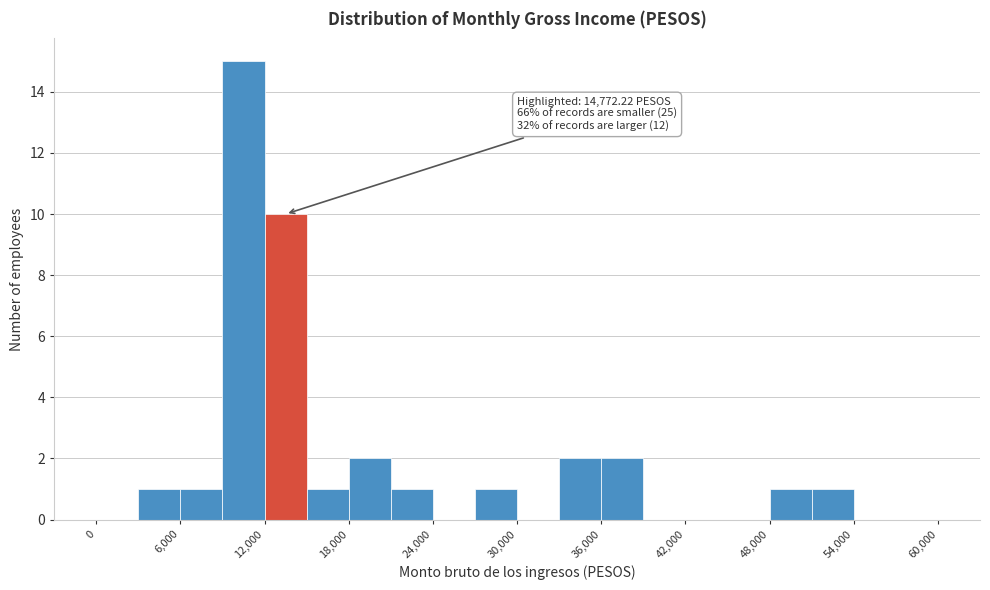

Around what value on the x-axis is the tallest bar? Give the approximate position of its centre, as read against the axis.

11000